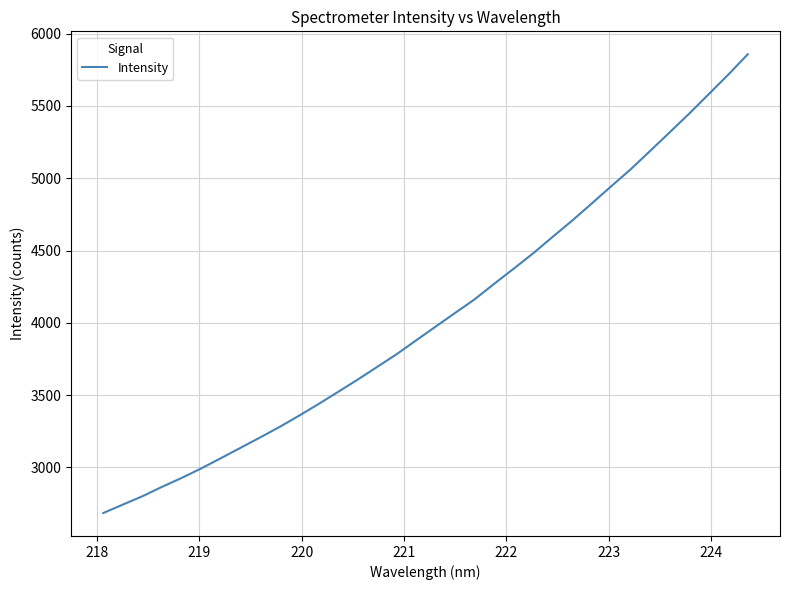

What is the difference between the maximum and minimum values?

3172.6